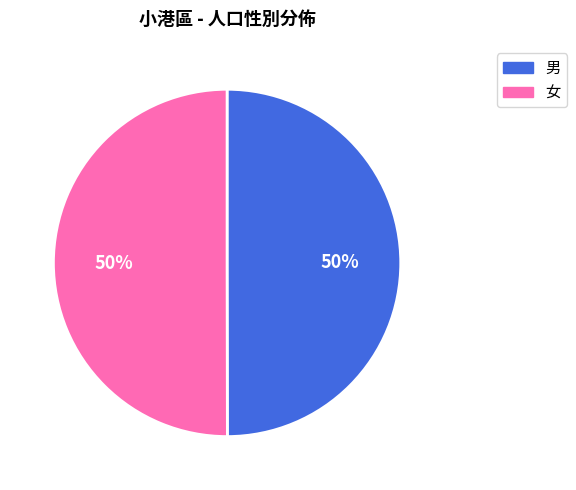

Count the number of slices in the pie.

2